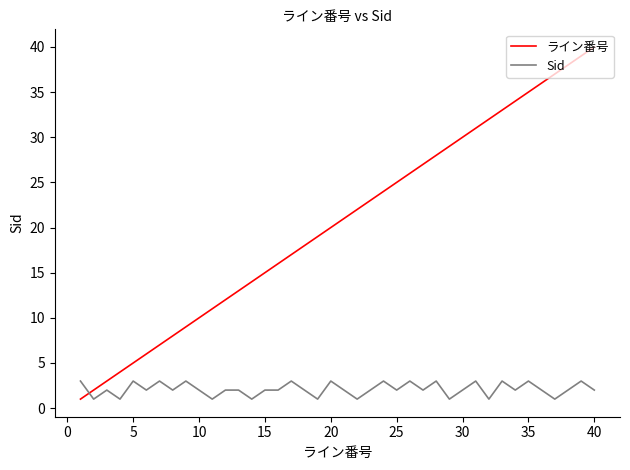

What is the difference between the maximum and minimum values in the ライン番号 series?

39